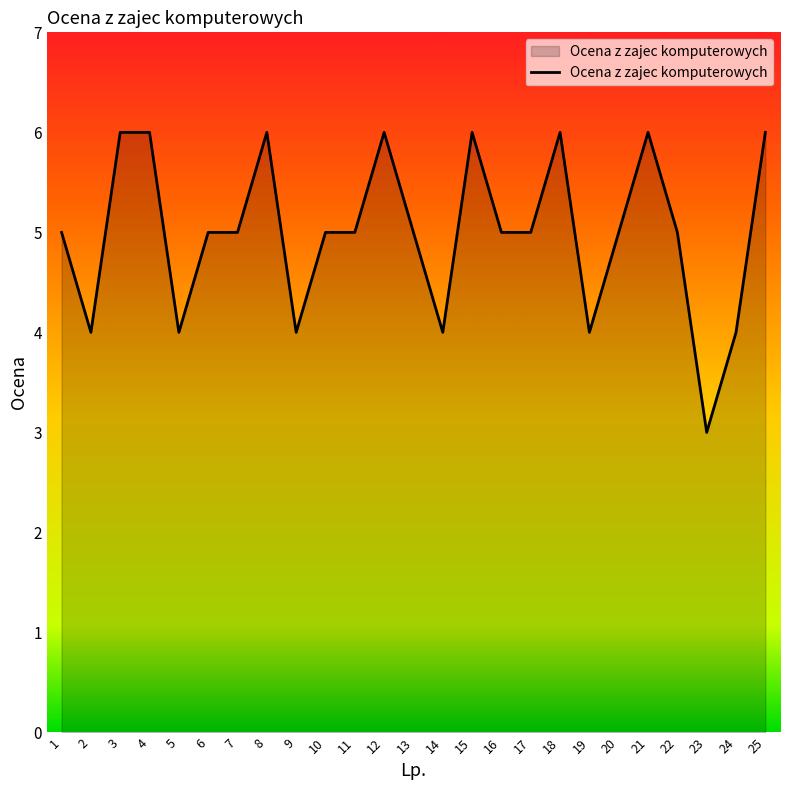

How many values are between 4 and 6?

24